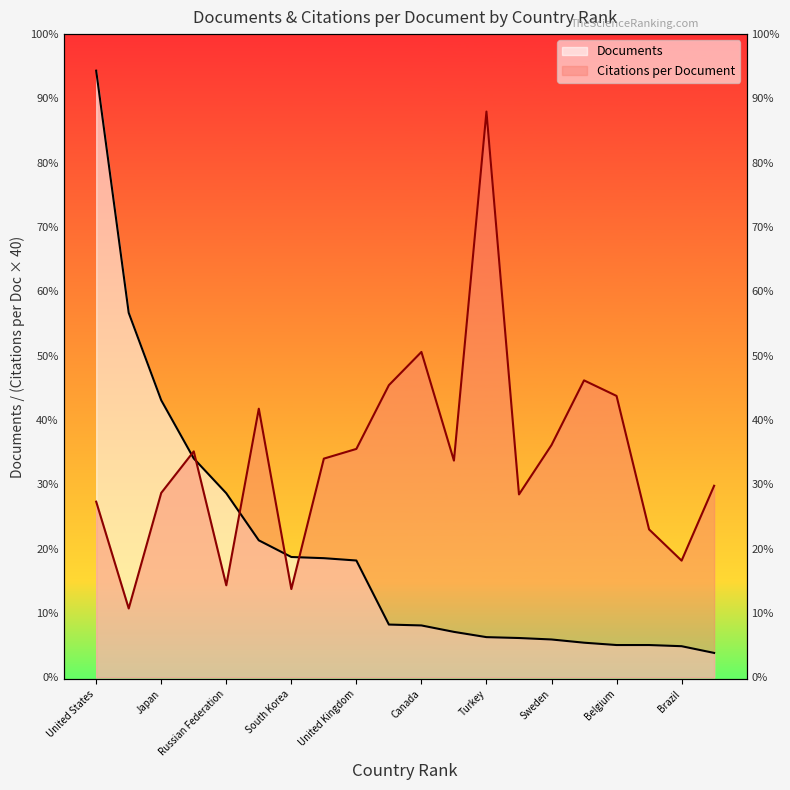

Which series changed the most between France and Canada?

Documents